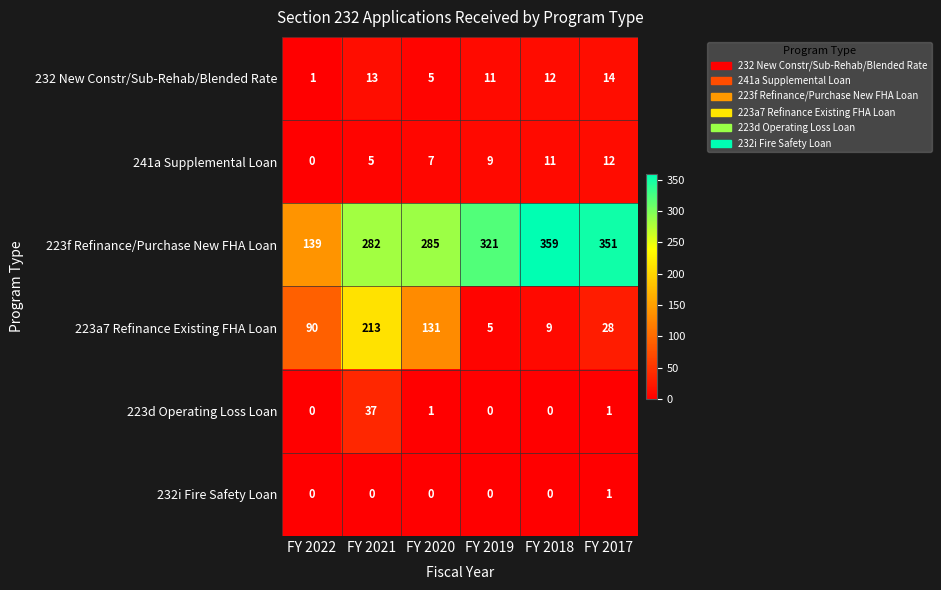

Read the 232 New Constr/Sub-Rehab/Blended Rate value at FY 2021.

13